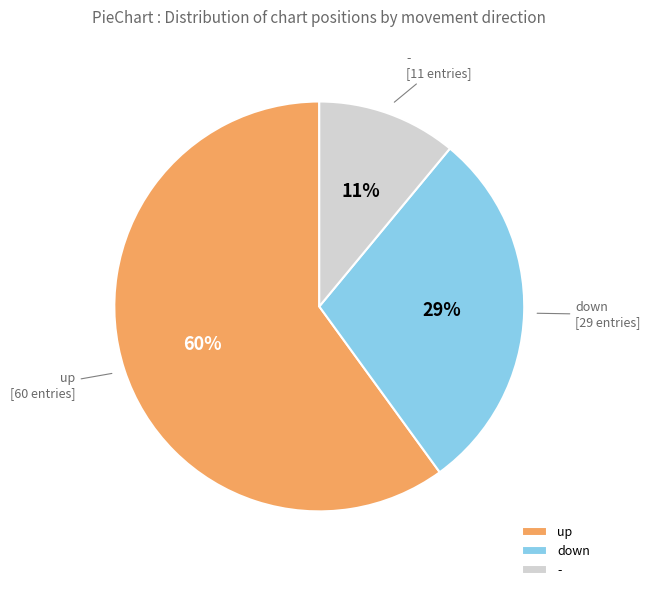

How many segments does this pie chart have?

3